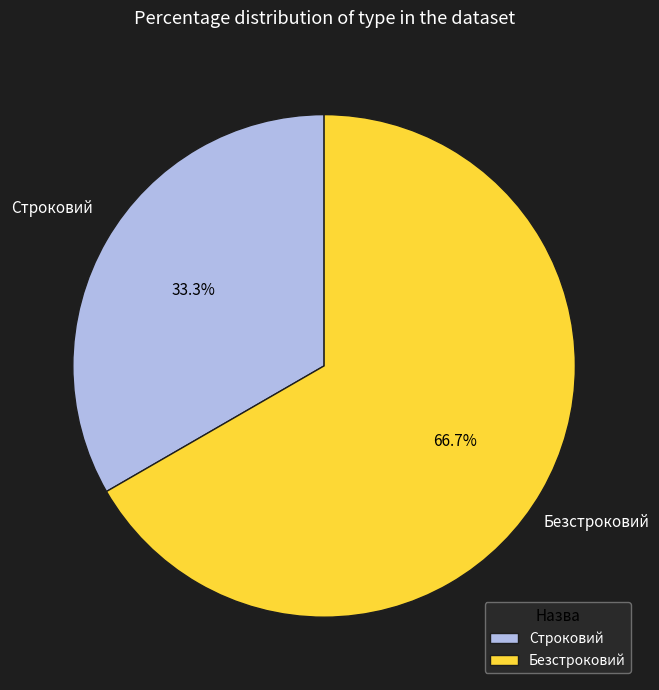

How many slices are in this pie chart?

2